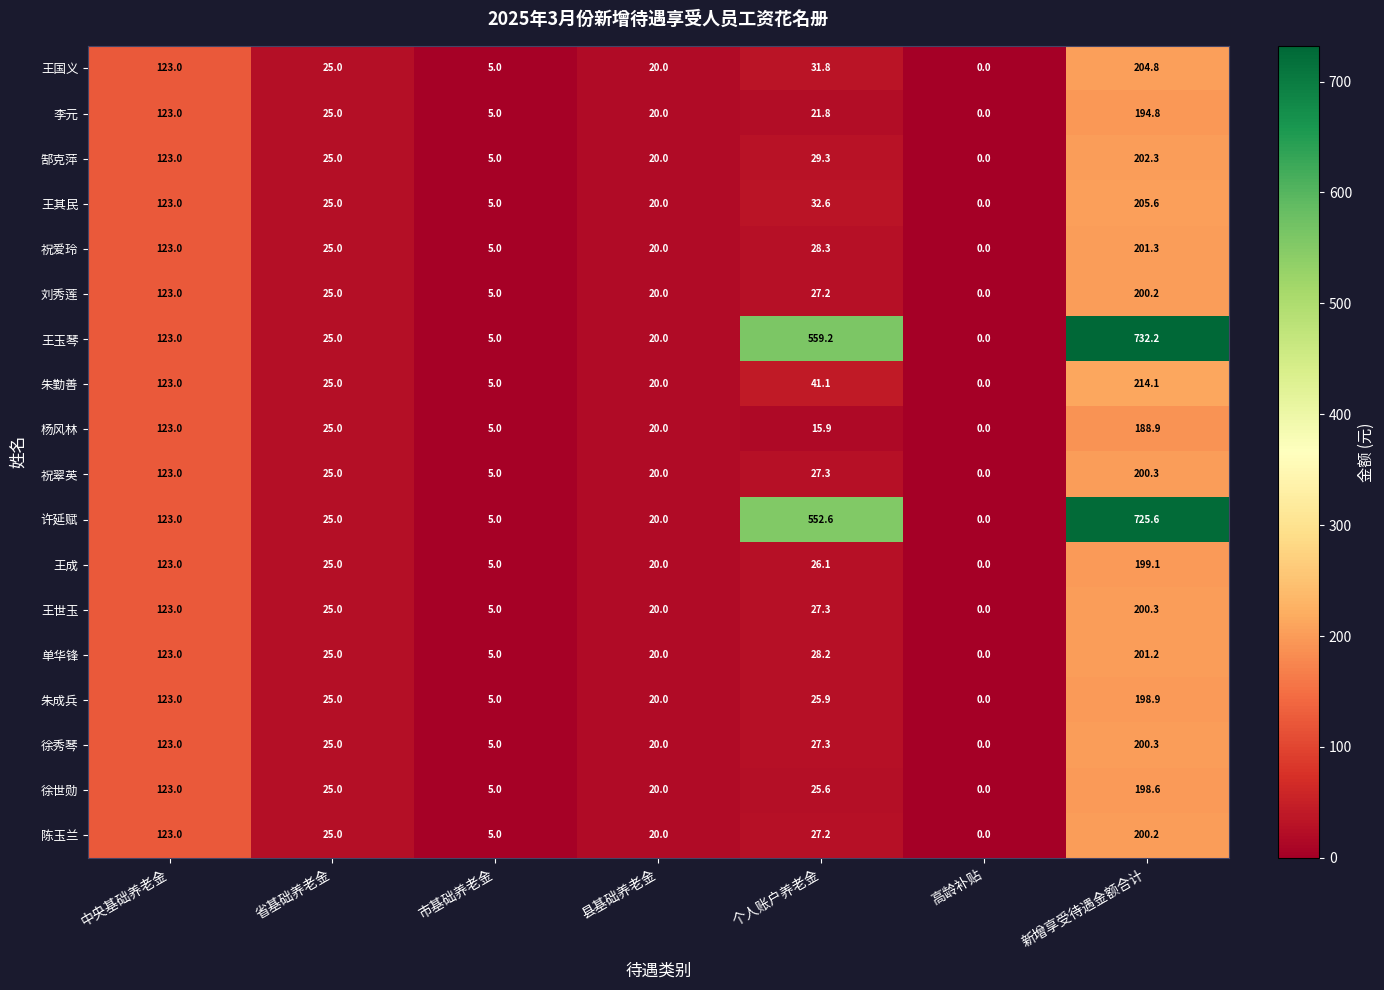

Count the number of categories in the chart.

7